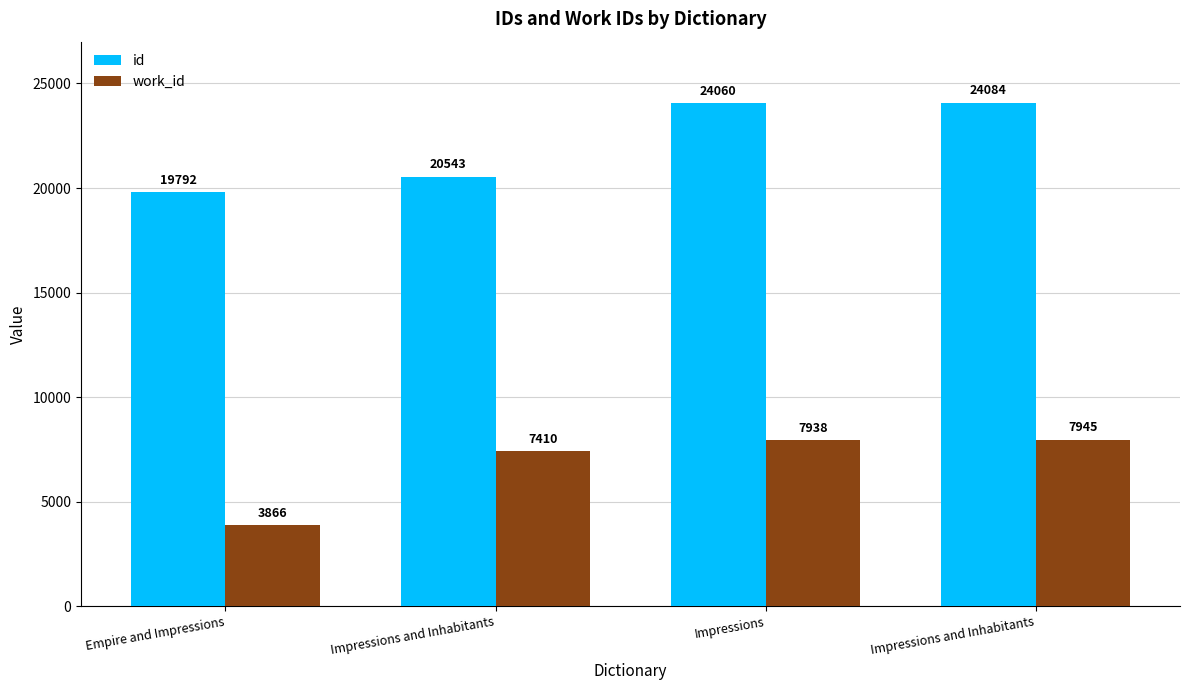

Count the number of categories in the chart.

4